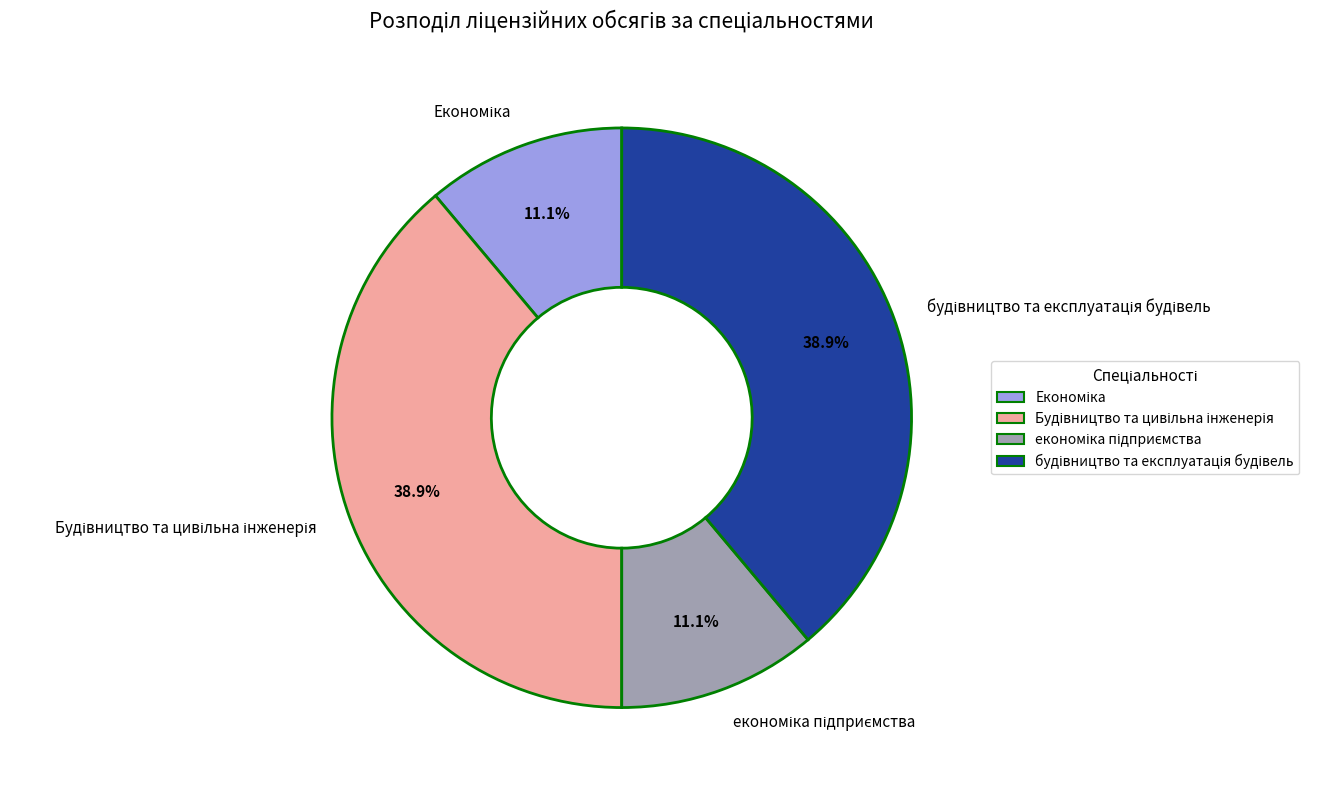

Does any single category account for the majority?

No